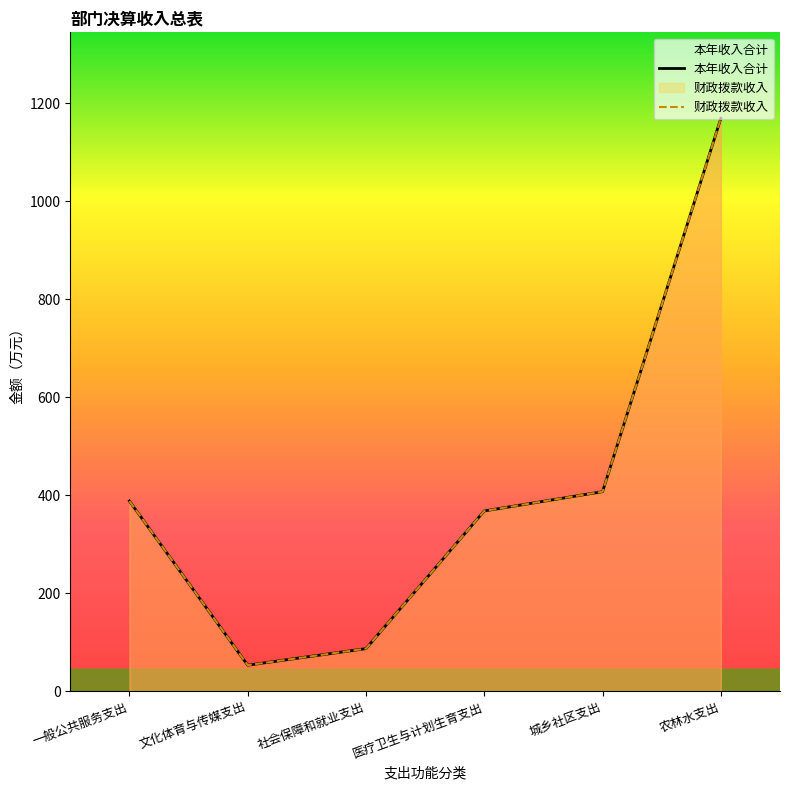

Which series has the largest range (max minus min)?

本年收入合计